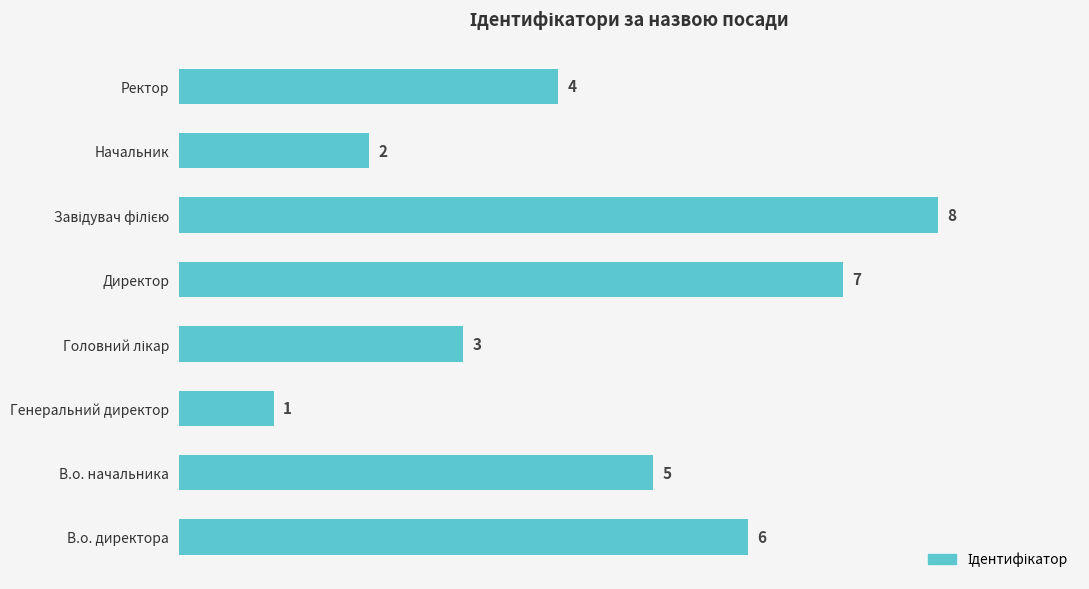

The chart shows a value of 5 at В.о. начальника. True or false?

True